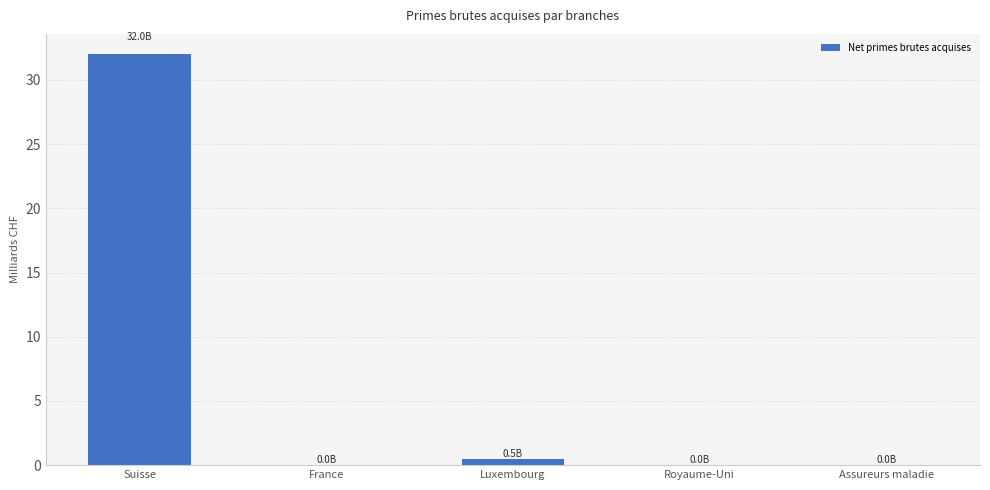

Are the bars grouped side by side (vs. stacked)?

No